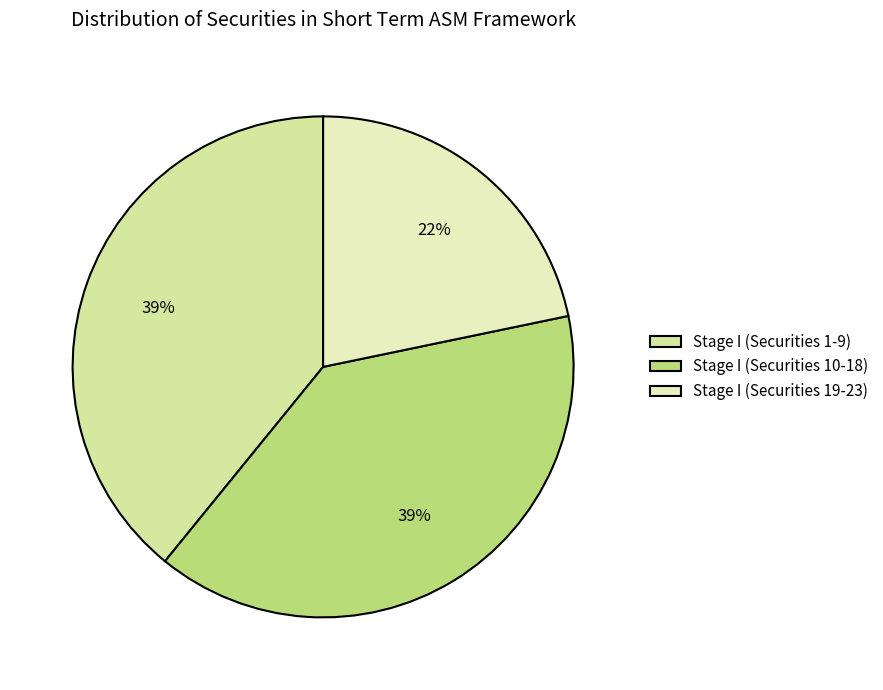

Does any single category account for the majority?

No